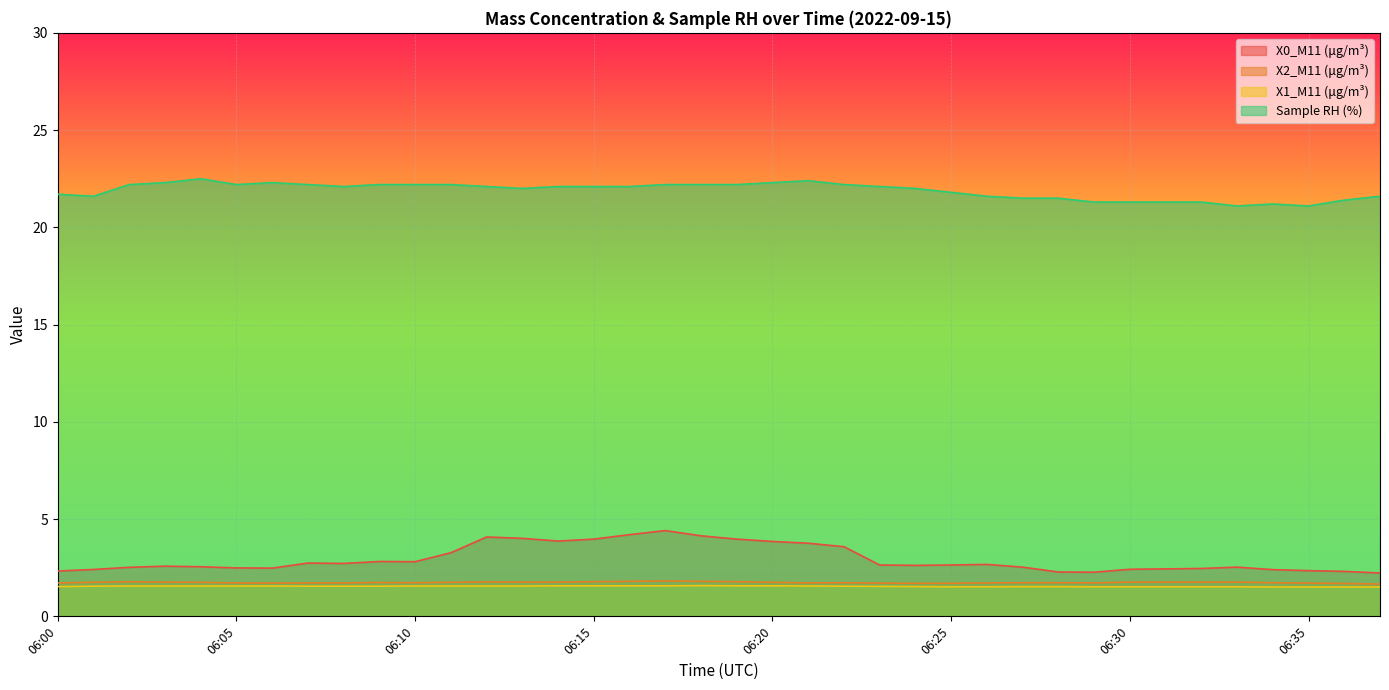

Reading left to right, transcribe all the data shown in this chart.

X0_M11 (μg/m³): 2.3	2.4	2.5	2.6	2.5	2.5	2.5	2.7	2.7	2.8	2.8	3.3	4.1	4.0	3.9	4.0	4.2	4.4	4.1	4.0	3.9	3.8	3.6	2.6	2.6	2.6	2.7	2.5	2.3	2.3	2.4	2.4	2.5	2.5	2.4	2.4	2.3	2.2
X2_M11 (μg/m³): 1.7	1.8	1.8	1.8	1.8	1.7	1.7	1.7	1.7	1.7	1.7	1.8	1.8	1.8	1.8	1.8	1.8	1.8	1.8	1.8	1.8	1.7	1.7	1.7	1.7	1.7	1.7	1.7	1.7	1.7	1.8	1.8	1.8	1.8	1.7	1.7	1.7	1.7
X1_M11 (μg/m³): 1.5	1.6	1.6	1.6	1.6	1.6	1.6	1.6	1.6	1.6	1.6	1.6	1.6	1.6	1.6	1.6	1.6	1.6	1.6	1.6	1.6	1.6	1.6	1.5	1.5	1.5	1.5	1.5	1.5	1.5	1.5	1.5	1.5	1.5	1.5	1.5	1.5	1.5
Sample RH (%): 21.7	21.6	22.2	22.3	22.5	22.2	22.3	22.2	22.1	22.2	22.2	22.2	22.1	22.0	22.1	22.1	22.1	22.2	22.2	22.2	22.3	22.4	22.2	22.1	22.0	21.8	21.6	21.5	21.5	21.3	21.3	21.3	21.3	21.1	21.2	21.1	21.4	21.6